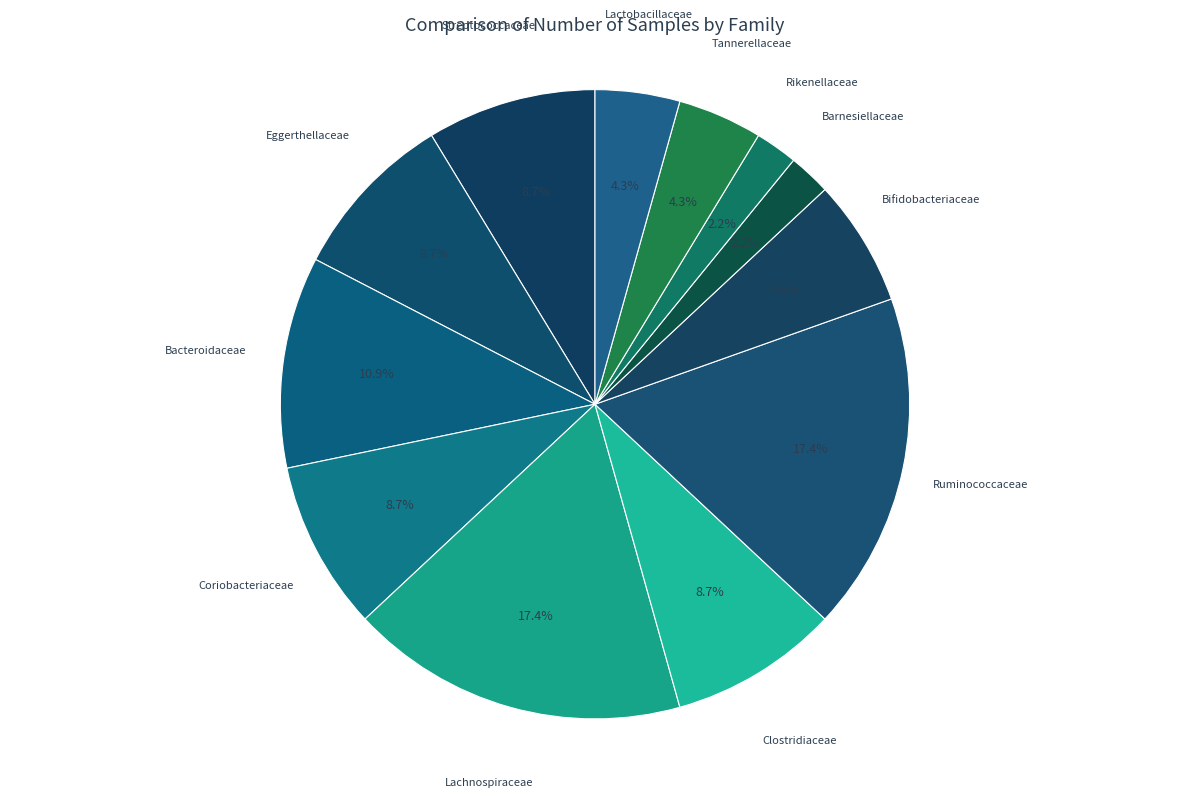

Is it true that Tannerellaceae is 15% of the pie?

False